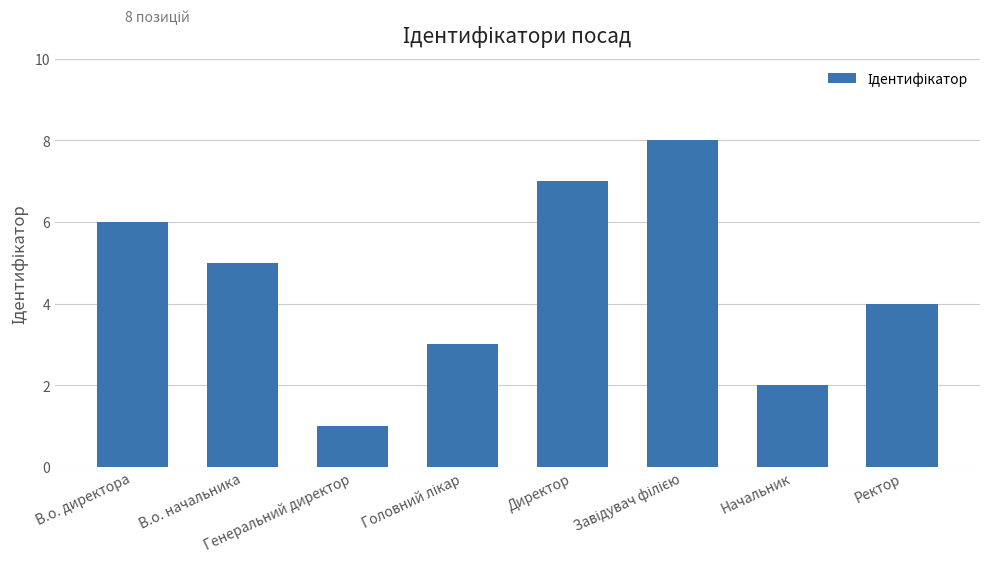

True or false: the data shows 2 at Начальник.

True